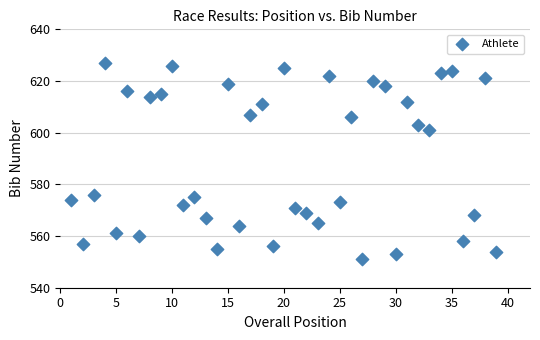

What is the range of Y values (max minus min)?

76